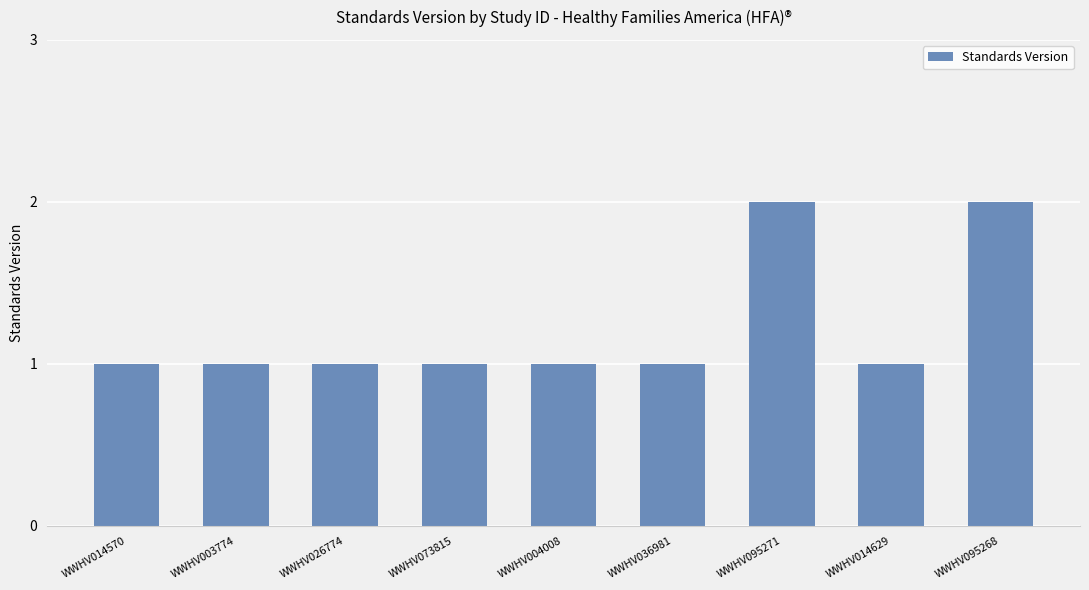

How many data points does each series have?

9